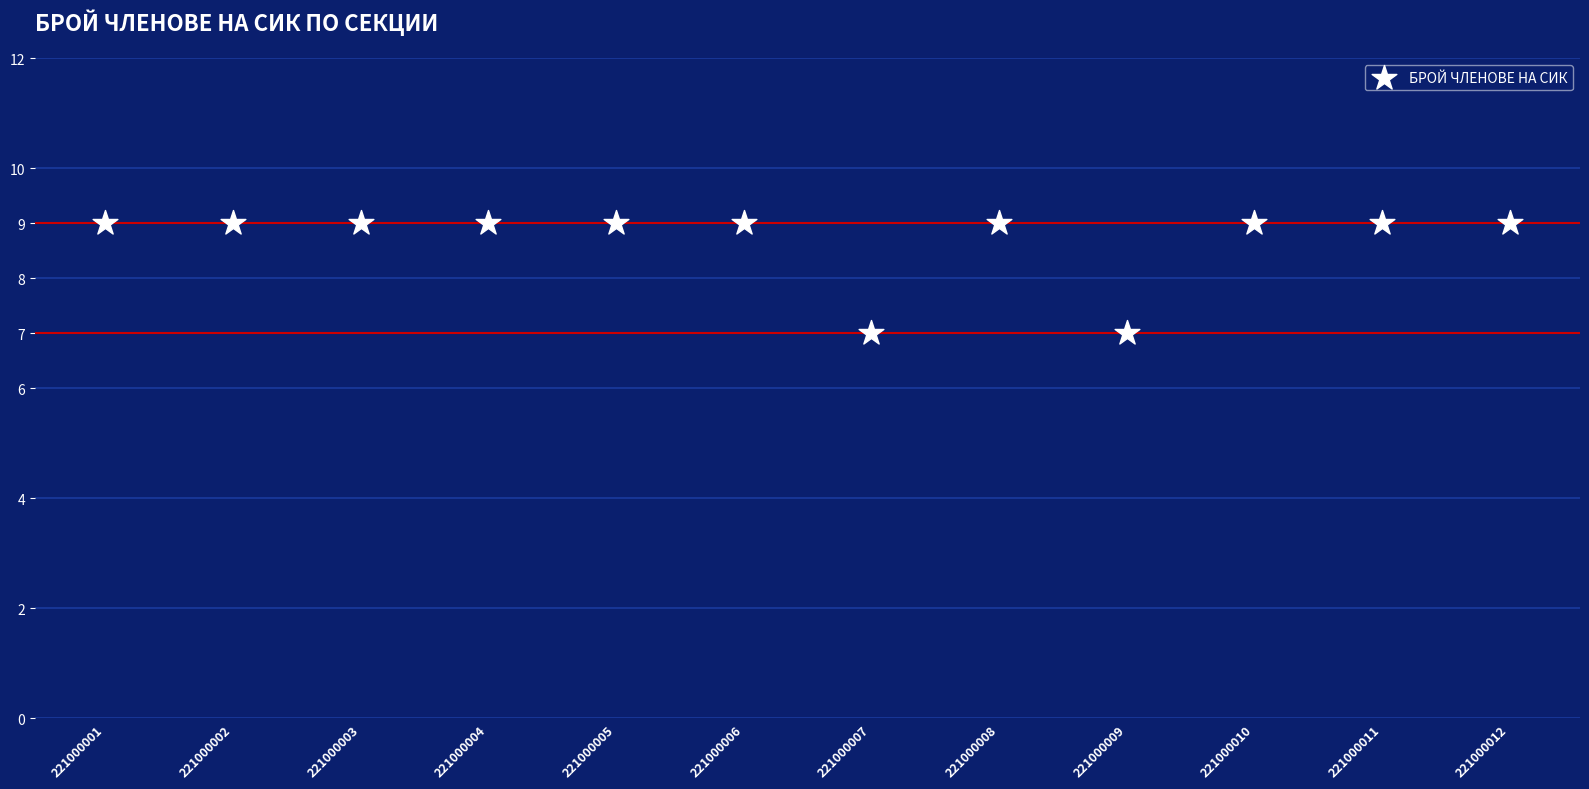

What is the average Y value?

9